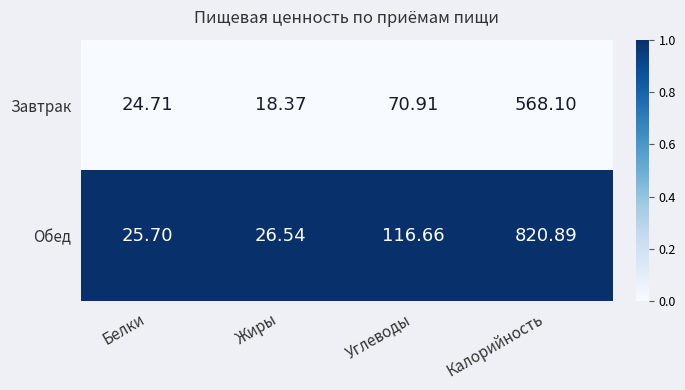

List the labels in order of Обед value, largest first.

Калорийность, Углеводы, Жиры, Белки